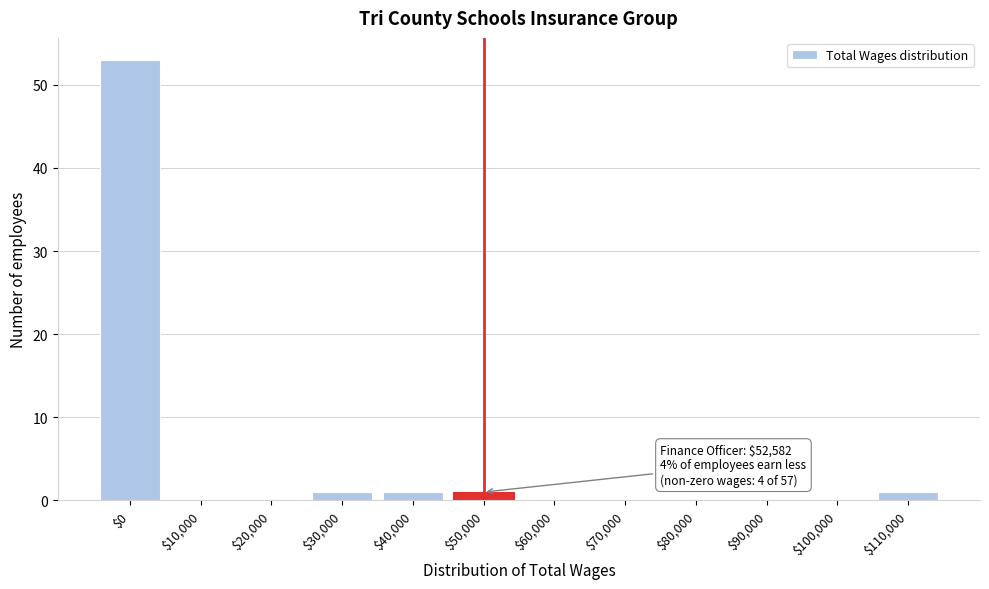

What is the greatest value displayed?

53